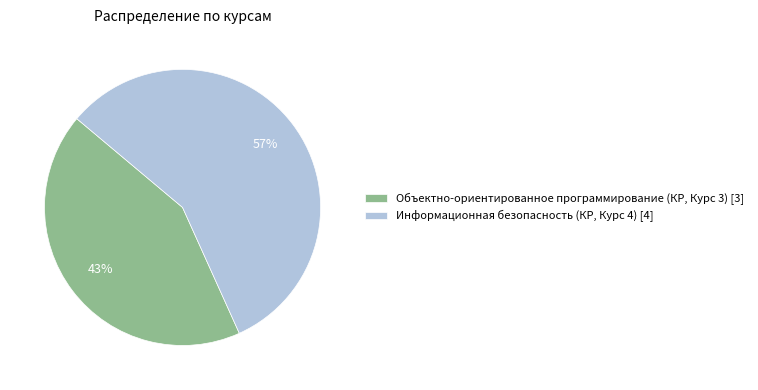

True or false: Информационная безопасность (КР, Курс 4) accounts for 57% of the total.

True